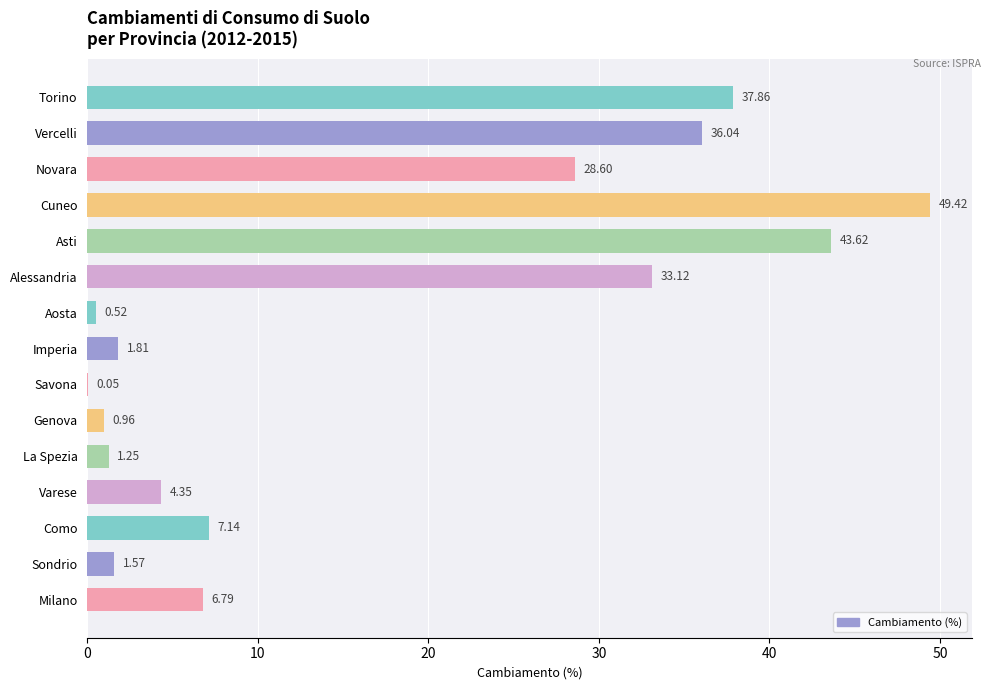

What is the sum of all values?

253.1